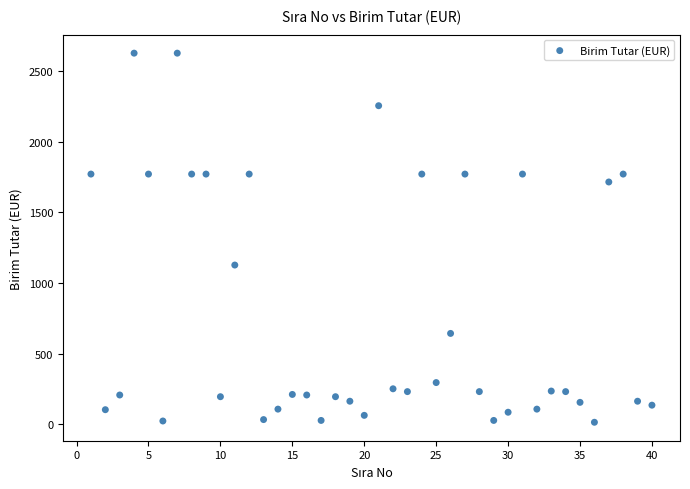

What is the range of X values (max minus min)?

39